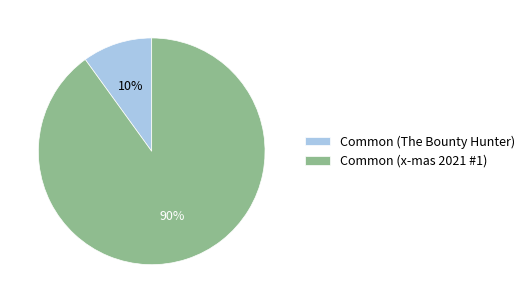

Is it true that Common (x-mas 2021 #1) is 90% of the pie?

True